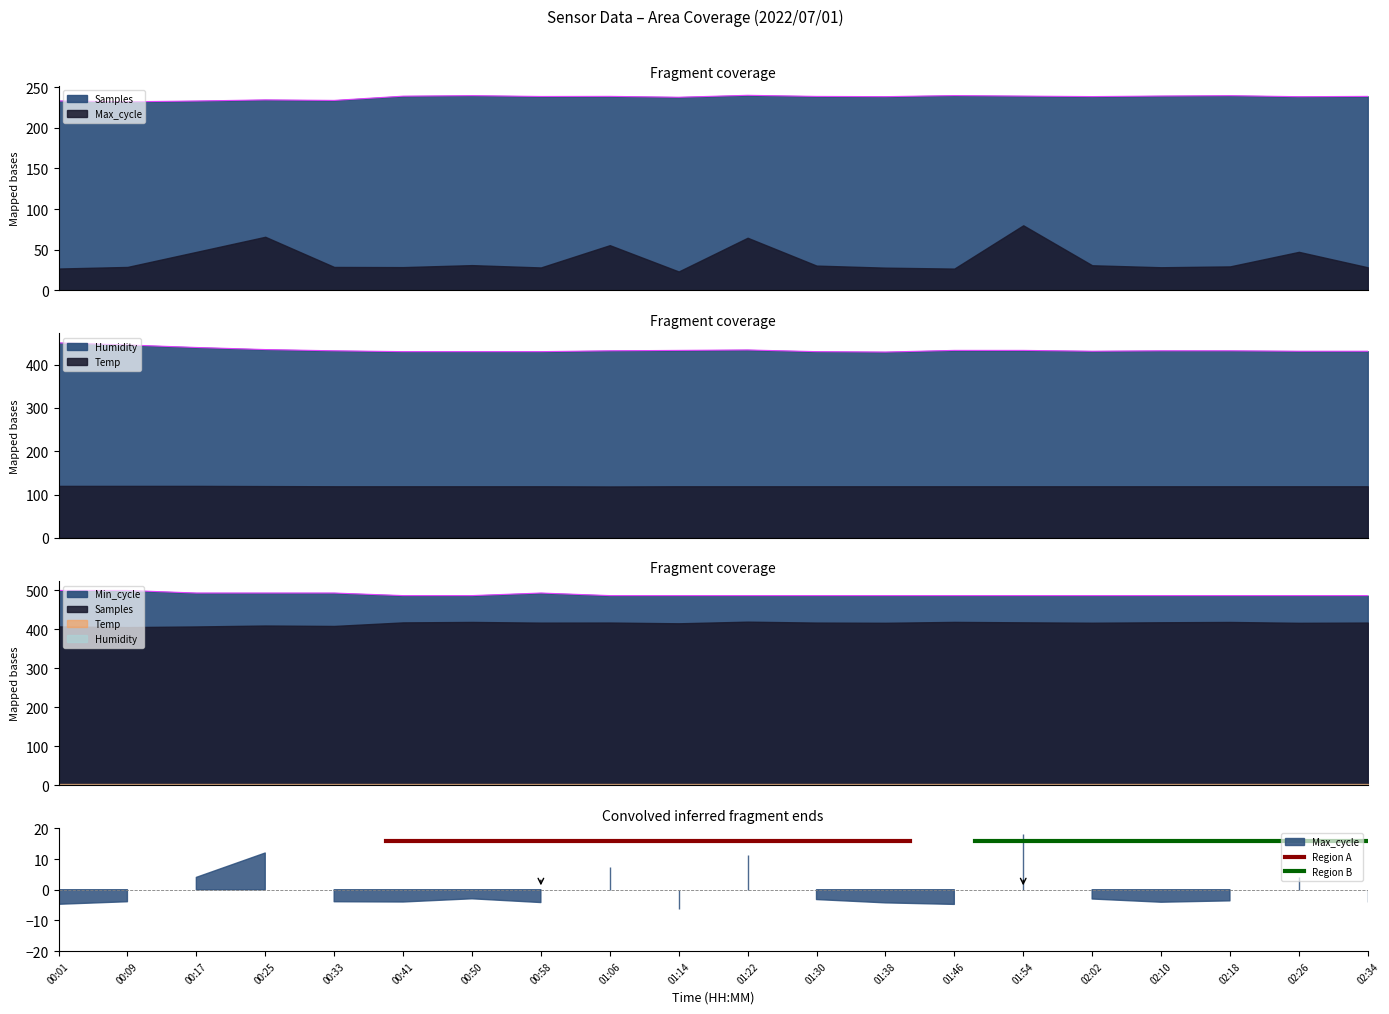

At how many categories does at least one series exceed 432?

20